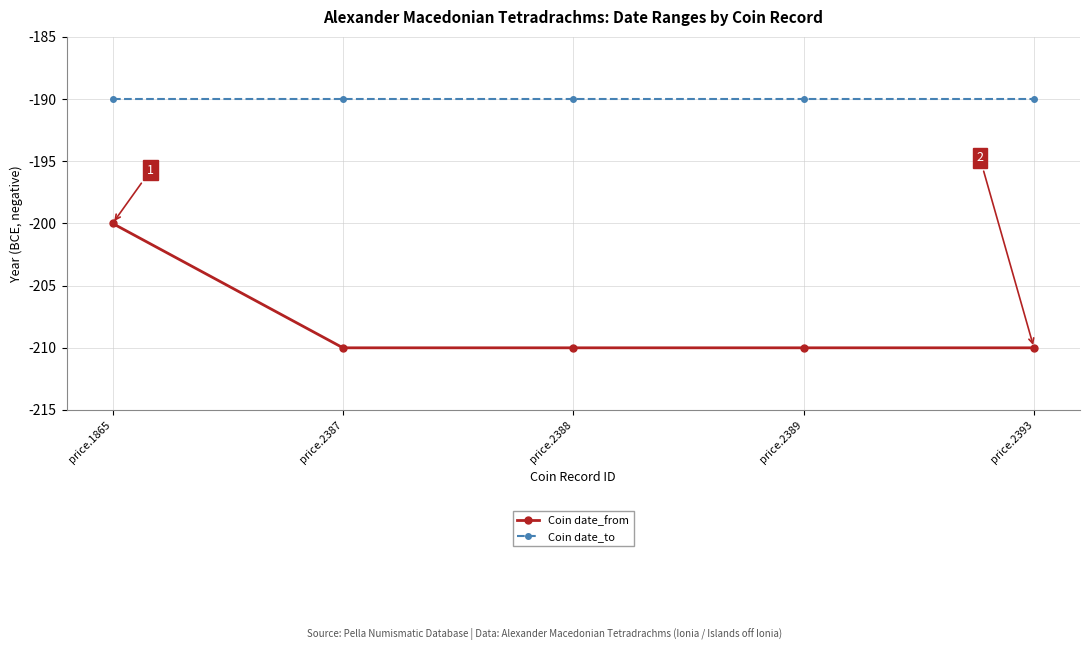

Does the chart have visible grid lines?

Yes